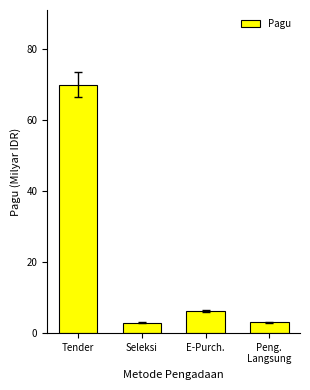

Which has a higher value, Peng.
Langsung or Tender?

Tender